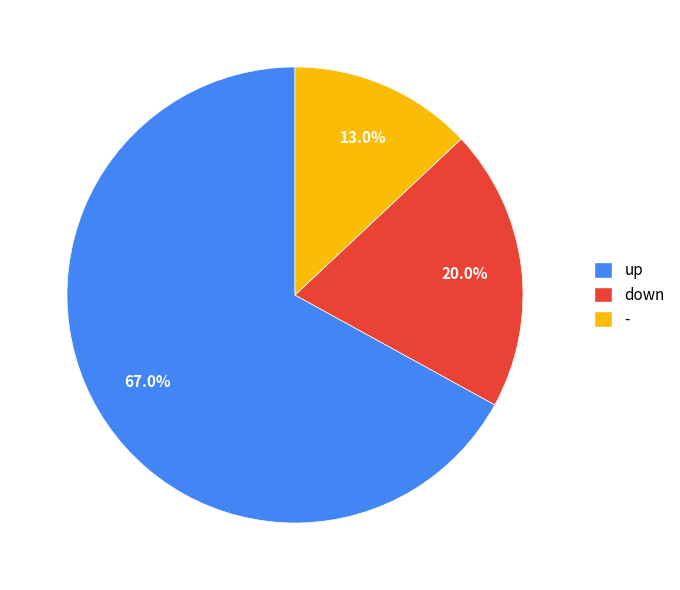

Count the number of slices in the pie.

3